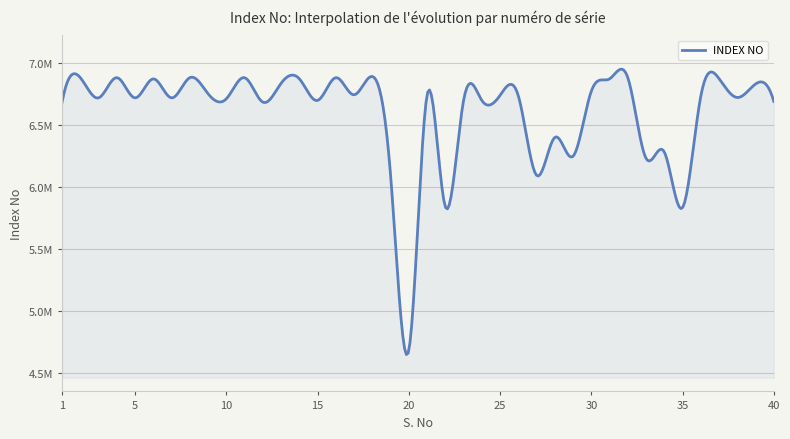

List the labels in order of value, largest first.

18, 8, 4, 16, 32, 2, 11, 37, 14, 31, 6, 13, 39, 30, 9, 17, 21, 25, 26, 36, 38, 7, 3, 5, 10, 15, 23, 24, 40, 1, 12, 28, 34, 29, 33, 19, 27, 22, 35, 20